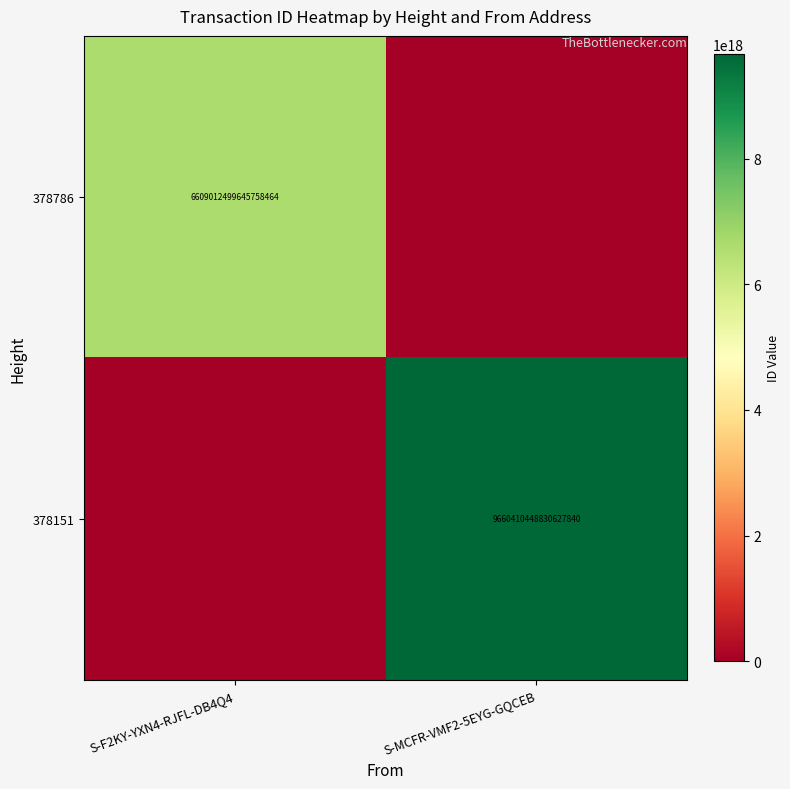

Is the value of 378786 at S-F2KY-YXN4-RJFL-DB4Q4 greater than the value of 378151 at S-MCFR-VMF2-5EYG-GQCEB?

No